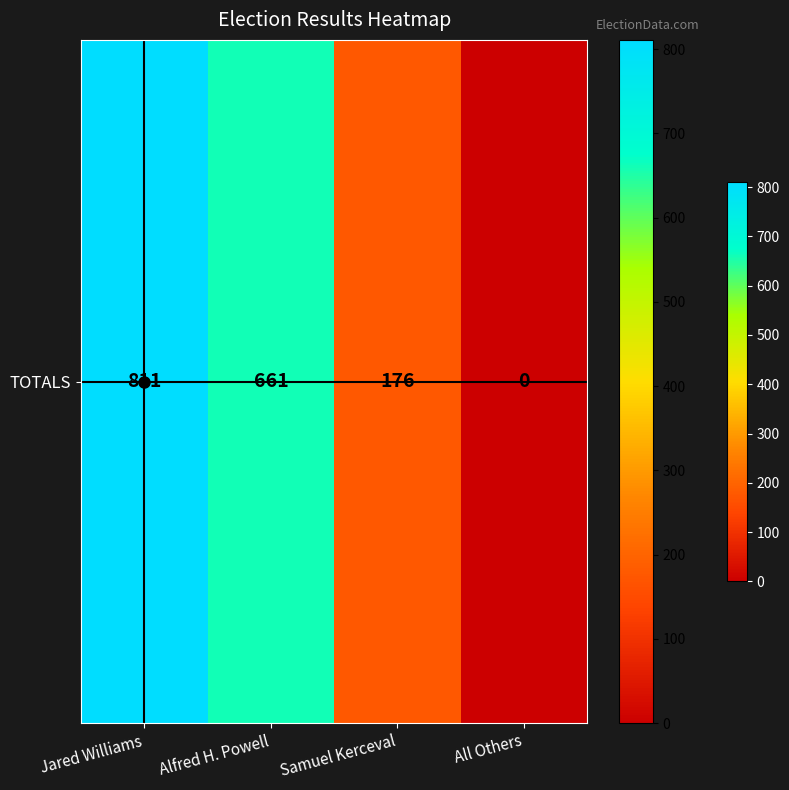

What is the average value?

412